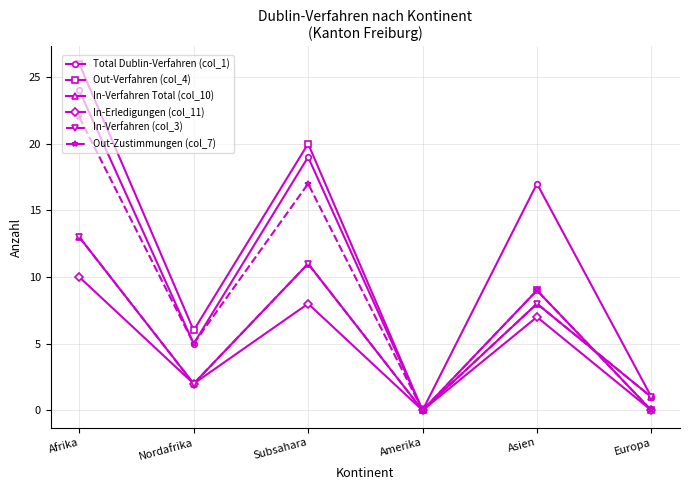

What is the label of the 1st point from the left?

Afrika